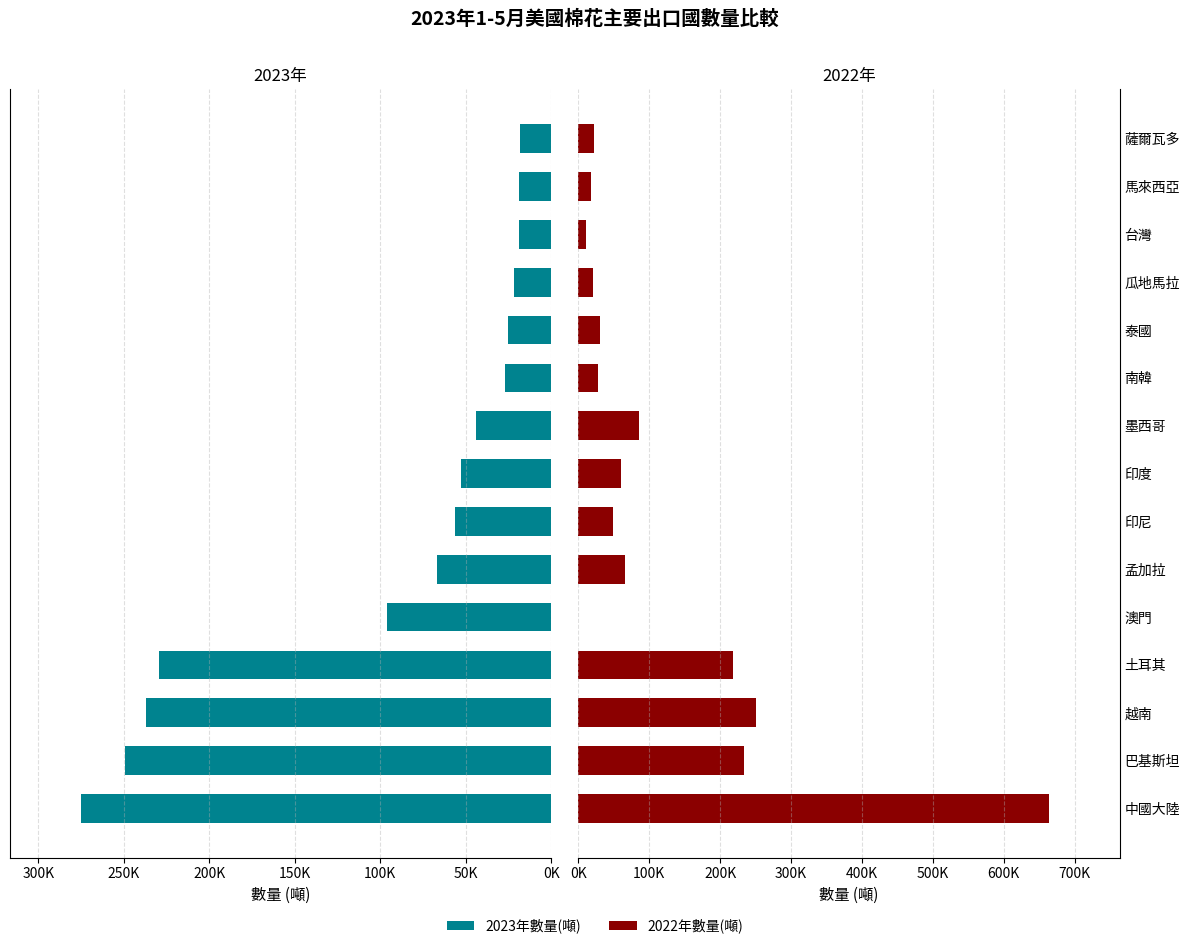

Which series has the largest range (max minus min)?

2022年數量(噸)